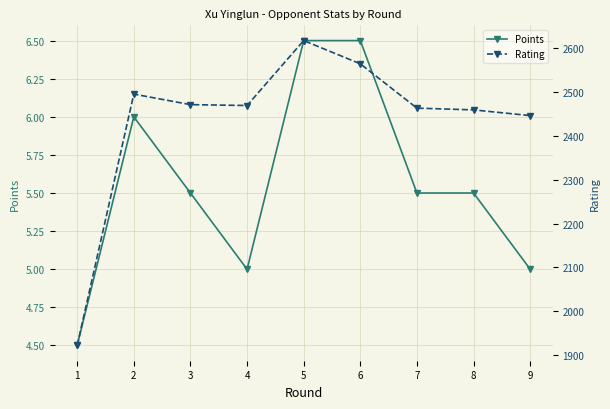

How many values in the Points series are below 5?

1